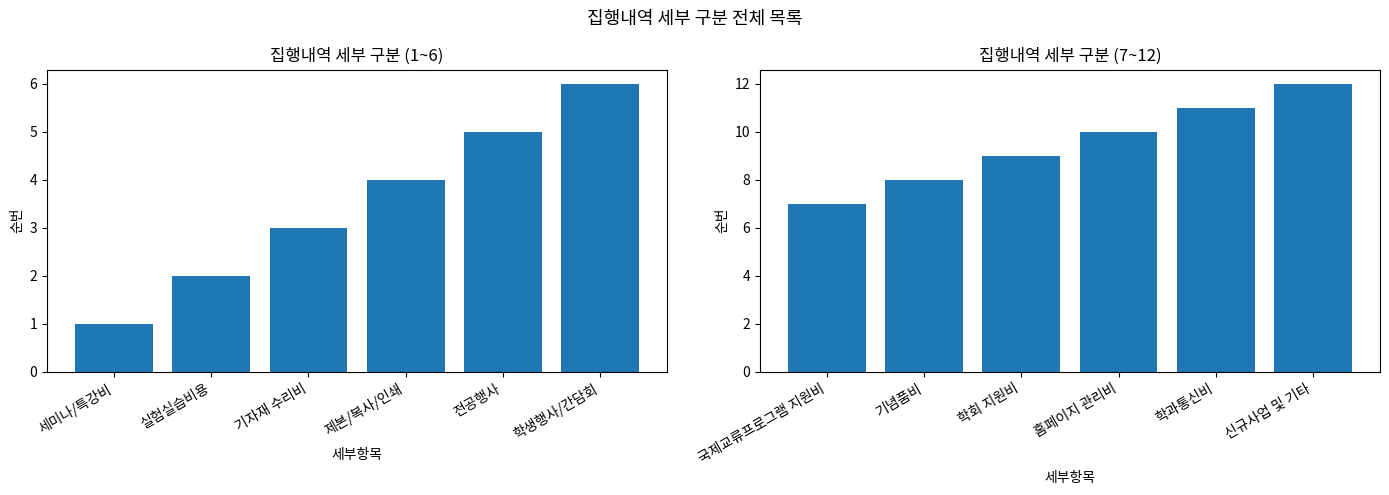

True or false: 세부항목 (1-6) has a value of 1 at 세미나/특강비.

True